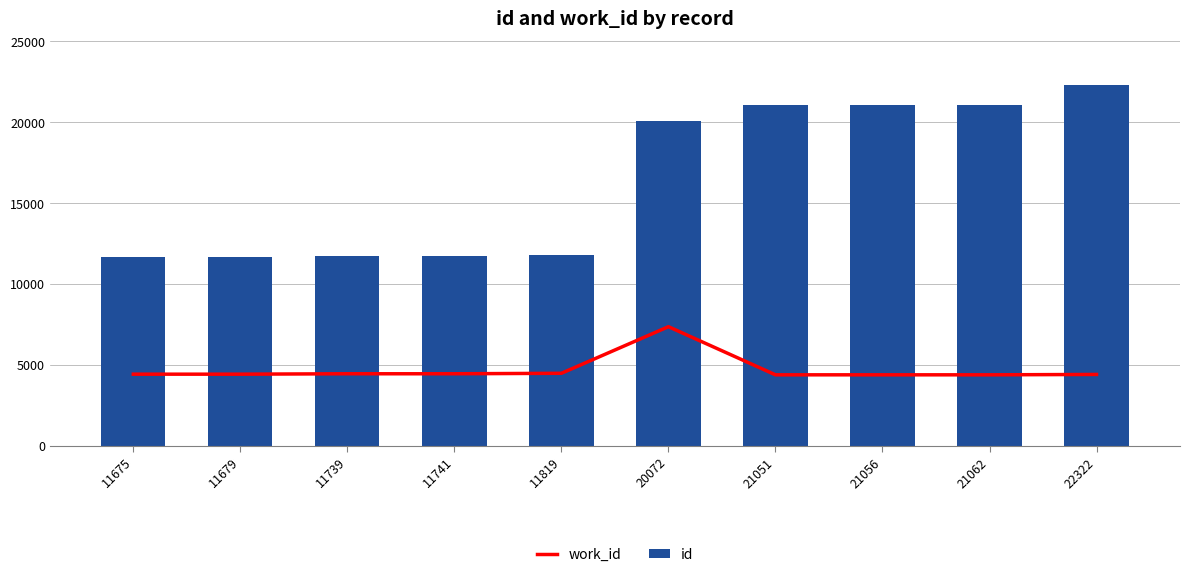

Which has a higher value, 11679 or 11819?

11819